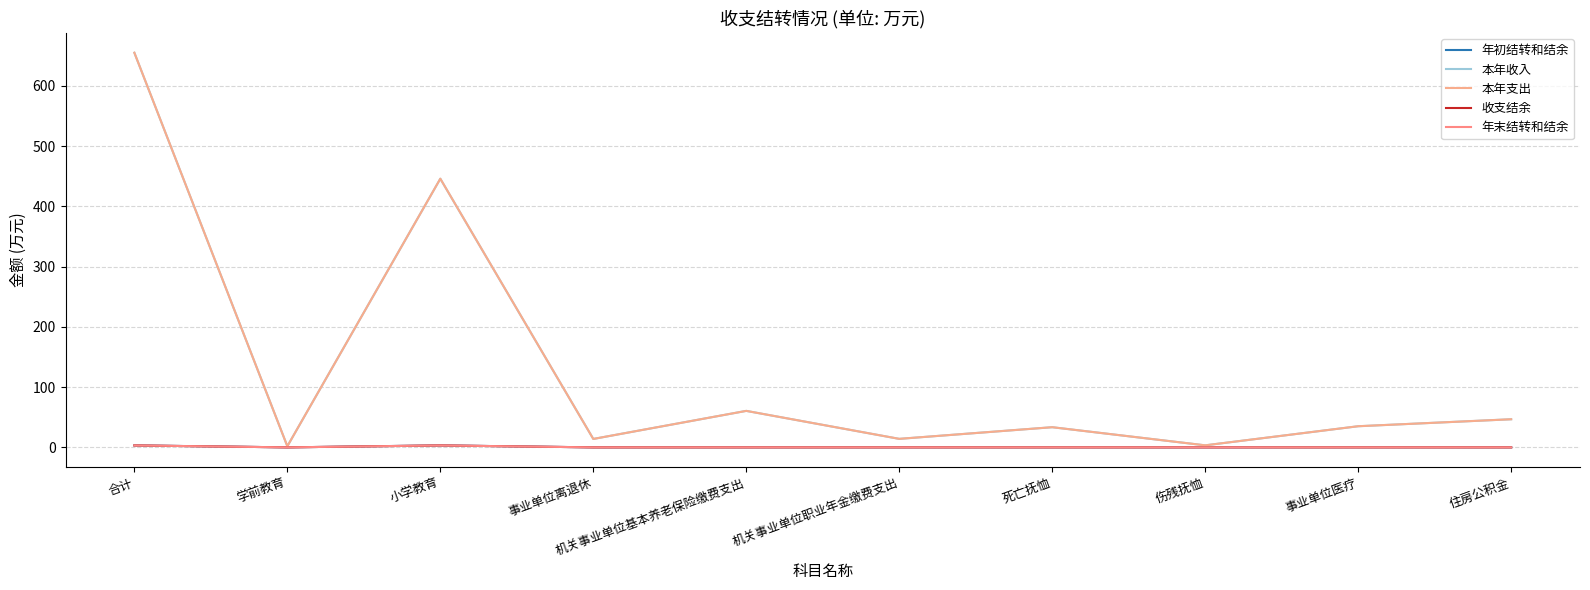

True or false: 年初结转和结余 and 本年收入 cross at least once.

False